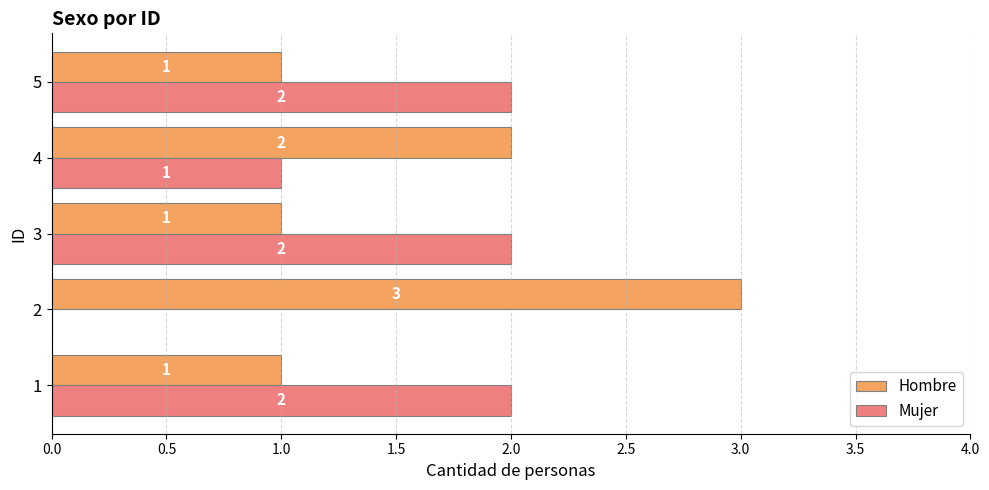

What is the sum of all Mujer values?

7